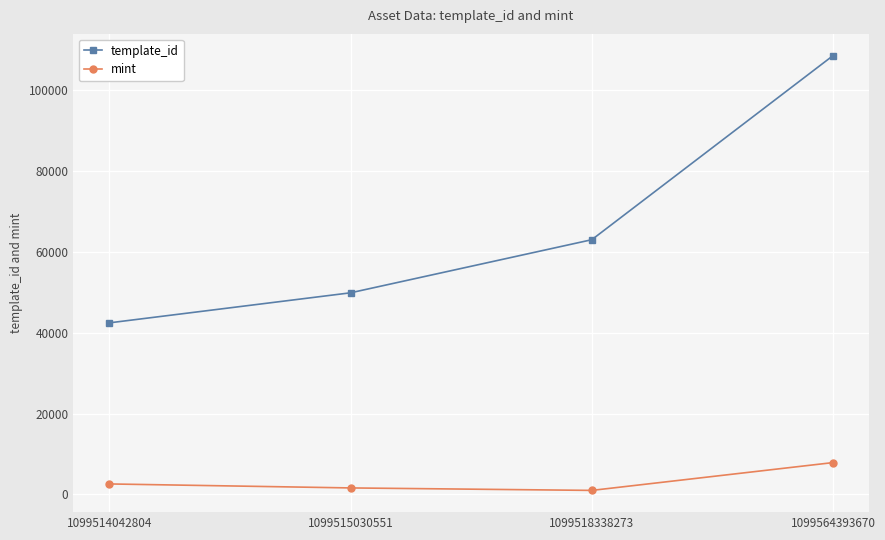

What is the difference between the mint values at 1099518338273 and 1099514042804?

1597